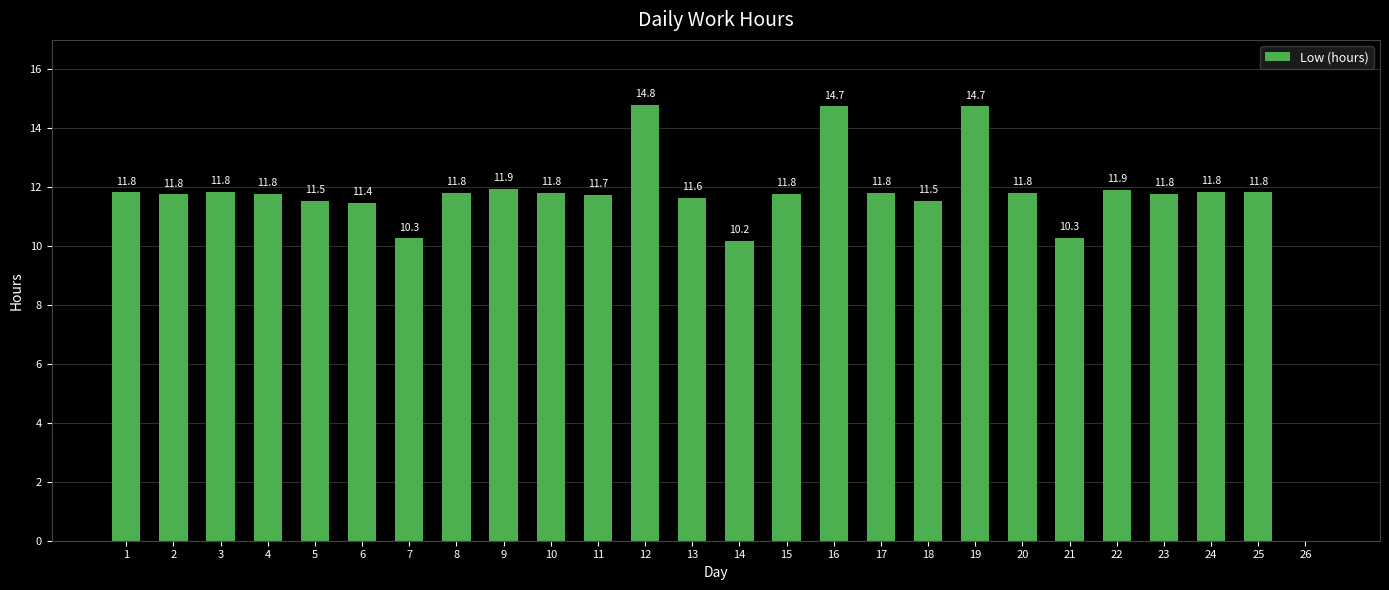

How many categories are shown in the chart?

26